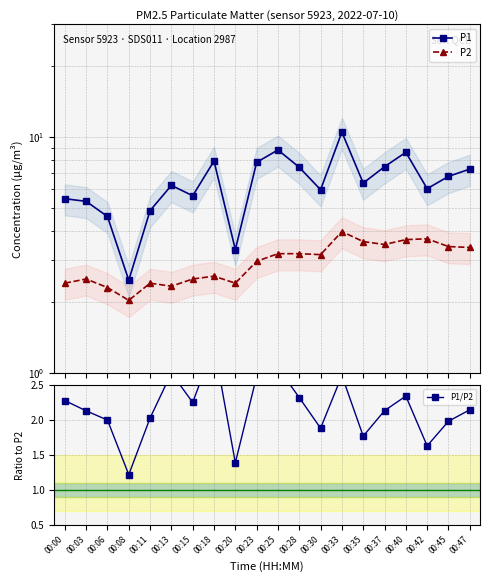

Reading left to right, list all the values displayed in this chart.

P1: 5.5	5.3	4.6	2.5	4.9	6.2	5.6	7.9	3.3	7.8	8.8	7.4	6.0	10.5	6.4	7.5	8.6	6.0	6.8	7.3
P2: 2.4	2.5	2.3	2.0	2.4	2.3	2.5	2.6	2.4	3.0	3.2	3.2	3.2	4.0	3.6	3.5	3.7	3.7	3.4	3.4
P1/P2: 2.3	2.1	2.0	1.2	2.0	2.7	2.3	3.1	1.4	2.6	2.8	2.3	1.9	2.6	1.8	2.1	2.3	1.6	2.0	2.1